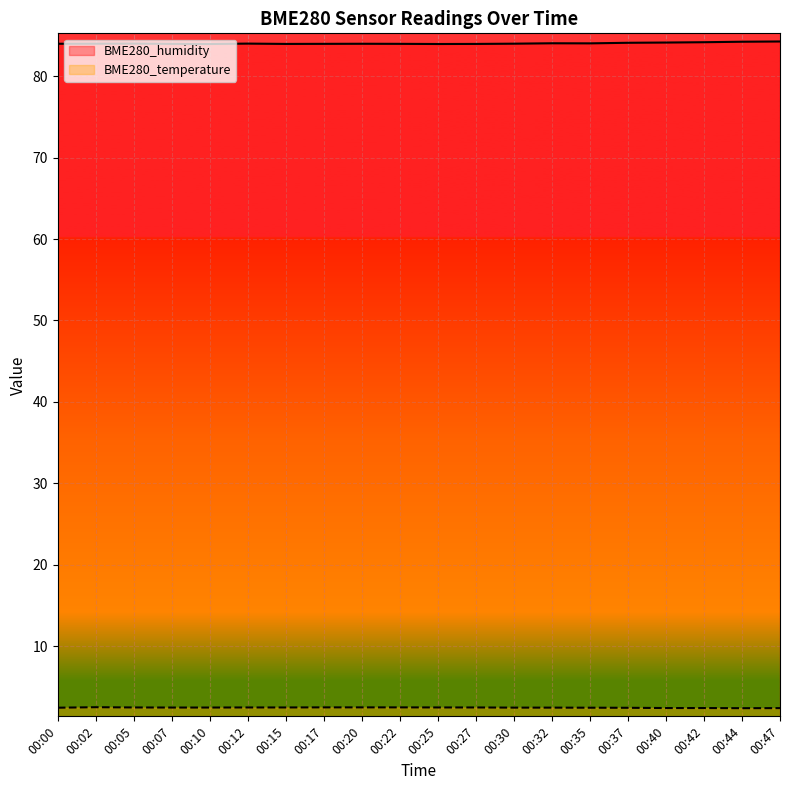

Reading left to right, extract all data points from this chart.

BME280_humidity: 00:00=84.0	00:02=84.0	00:05=84.0	00:07=84.0	00:10=83.9	00:12=84.0	00:15=84.0	00:17=84.0	00:20=84.0	00:22=84.0	00:25=83.9	00:27=84.0	00:30=84.0	00:32=84.0	00:35=84.0	00:37=84.1	00:40=84.1	00:42=84.2	00:44=84.2	00:47=84.2
BME280_temperature: 00:00=2.5	00:02=2.5	00:05=2.5	00:07=2.5	00:10=2.5	00:12=2.5	00:15=2.5	00:17=2.5	00:20=2.5	00:22=2.5	00:25=2.5	00:27=2.5	00:30=2.5	00:32=2.5	00:35=2.5	00:37=2.5	00:40=2.4	00:42=2.4	00:44=2.4	00:47=2.4